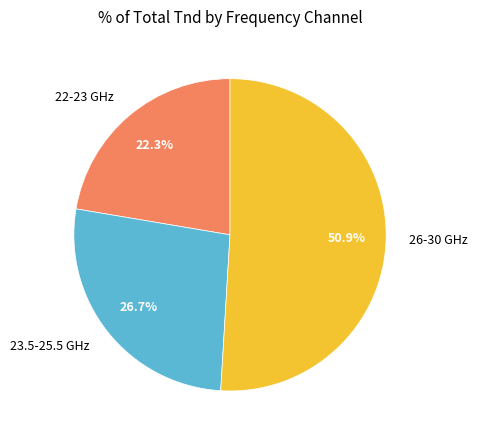

To the nearest percent, what is the average slice percentage?

33%